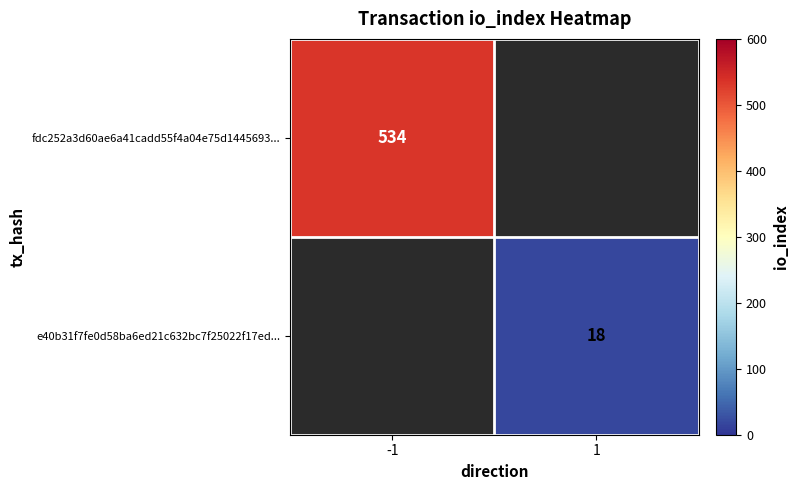

Is the value of fdc252a3d60ae6a41cadd55f4a04e75d1445693... at -1 greater than the value of e40b31f7fe0d58ba6ed21c632bc7f25022f17ed... at 1?

Yes